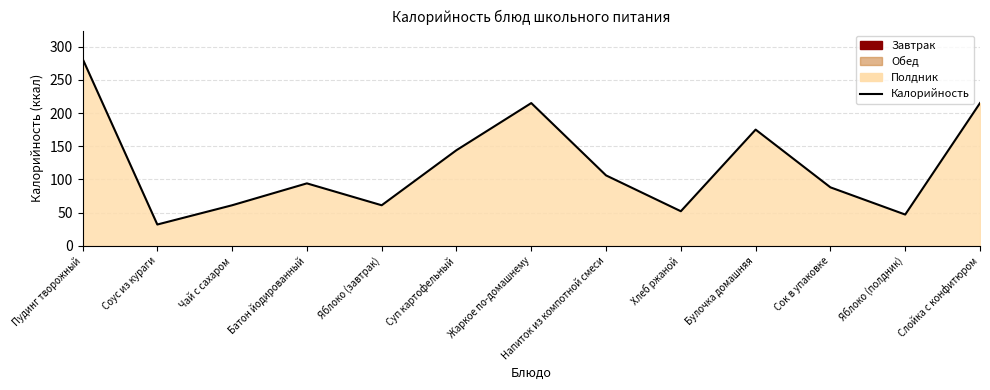

What position from the left is Яблоко (завтрак)?

5